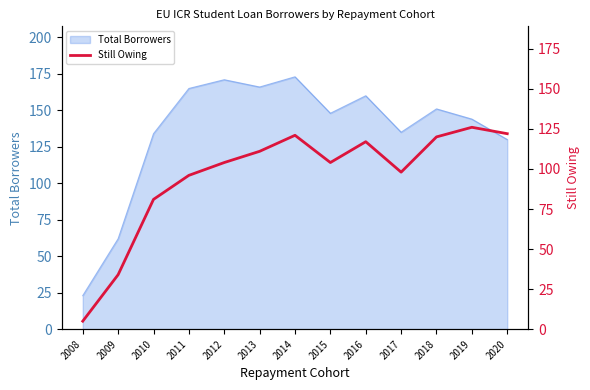

Does the chart have visible grid lines?

No